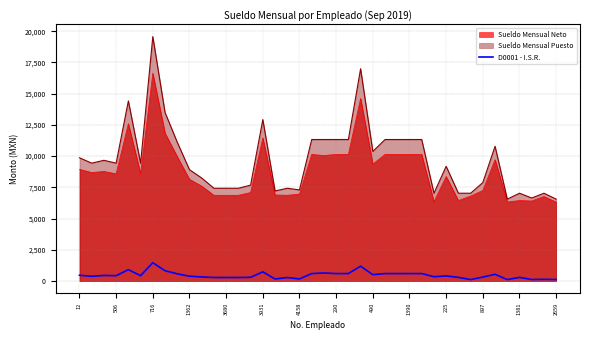

True or false: the data shows 964.4 at 19.

False